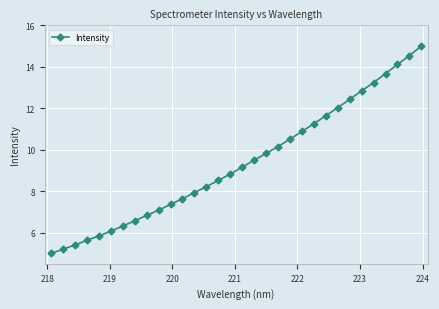

What is the greatest value displayed?

15.0